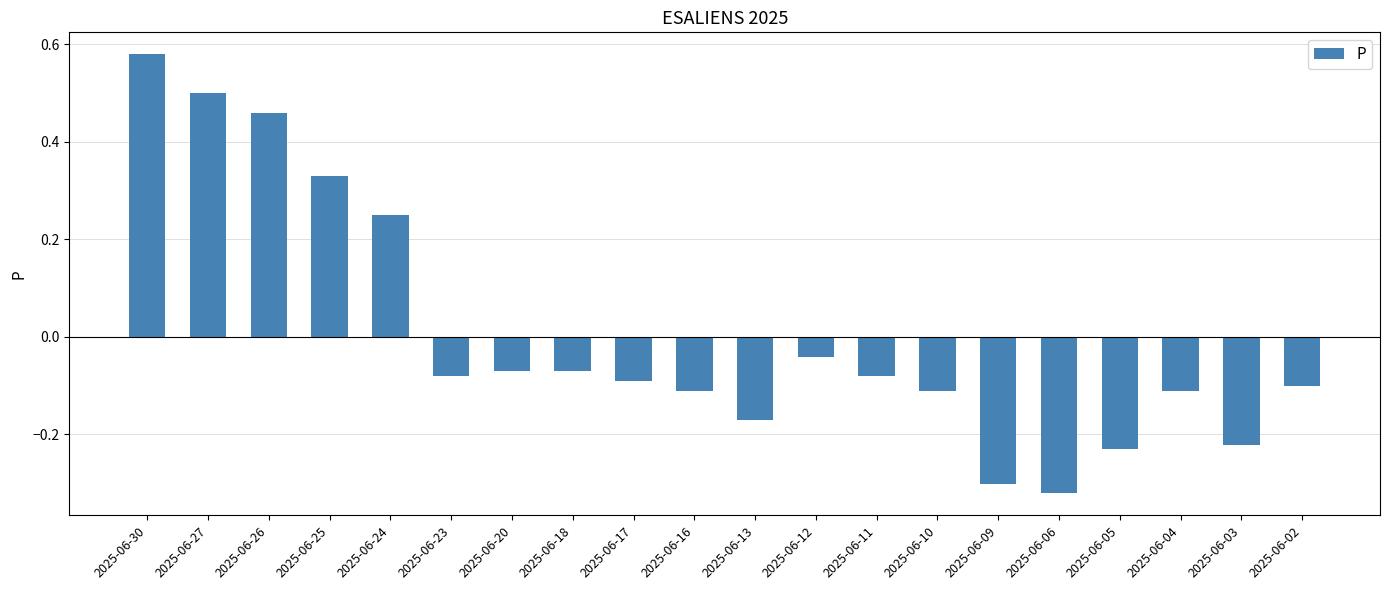

Which label corresponds to the largest value in the chart?

2025-06-30